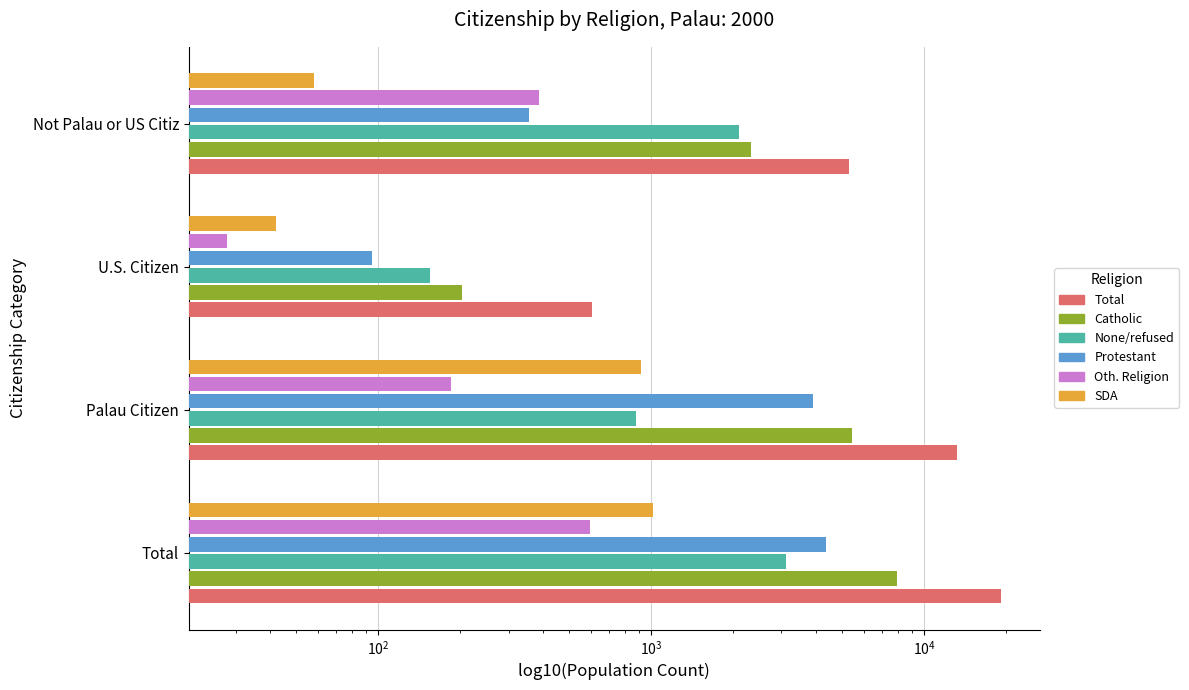

What is the highest value of the SDA series?

1019